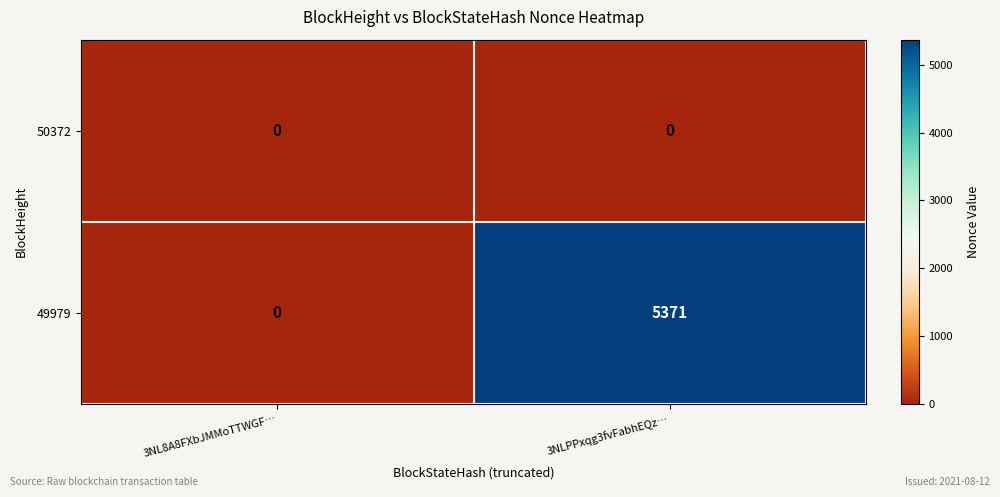

What is the average value of the 49979 series?

2686